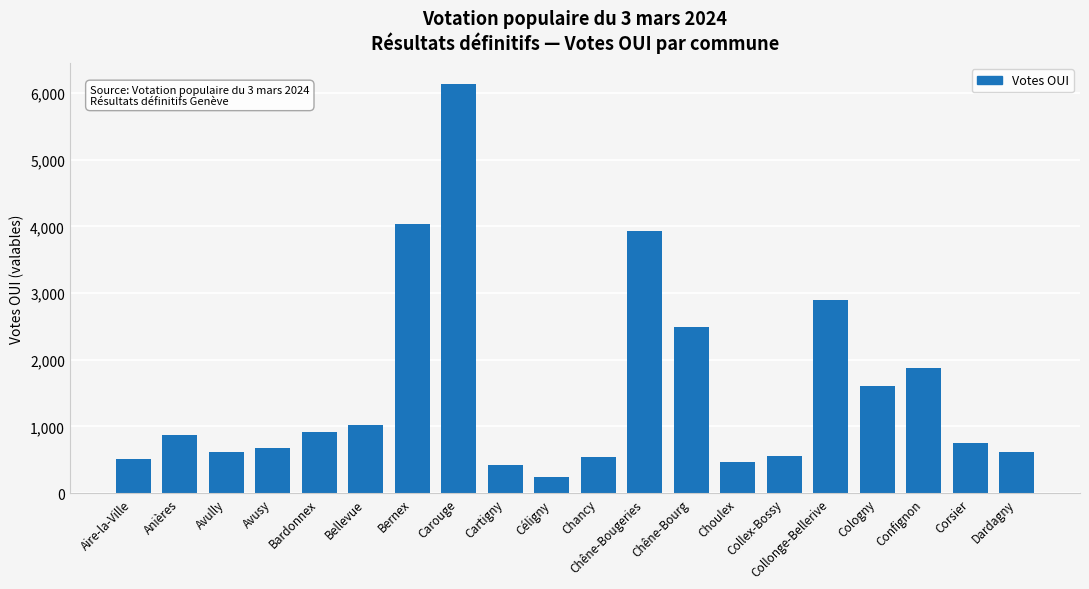

Read the value at Confignon, to the nearest 100.

1900